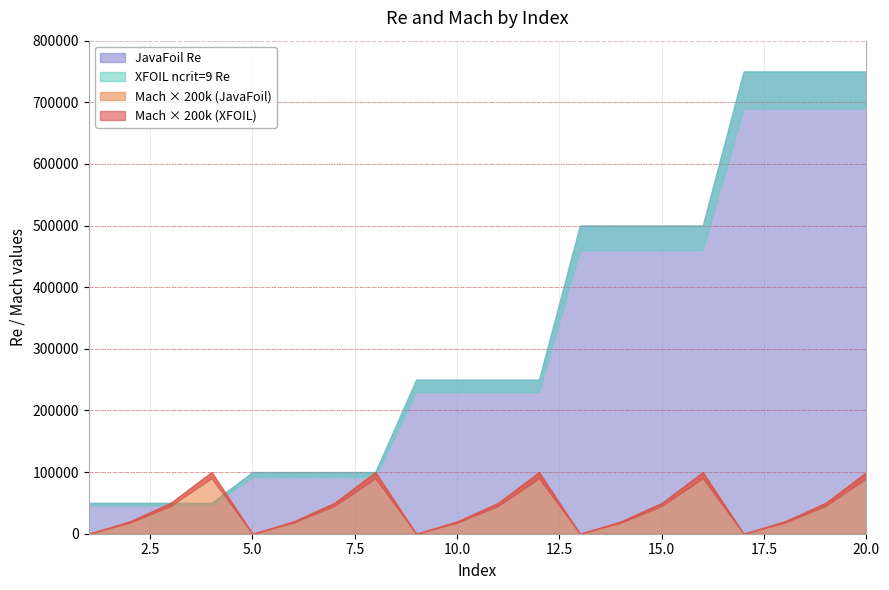

Between 14 and 17, which is larger?

17